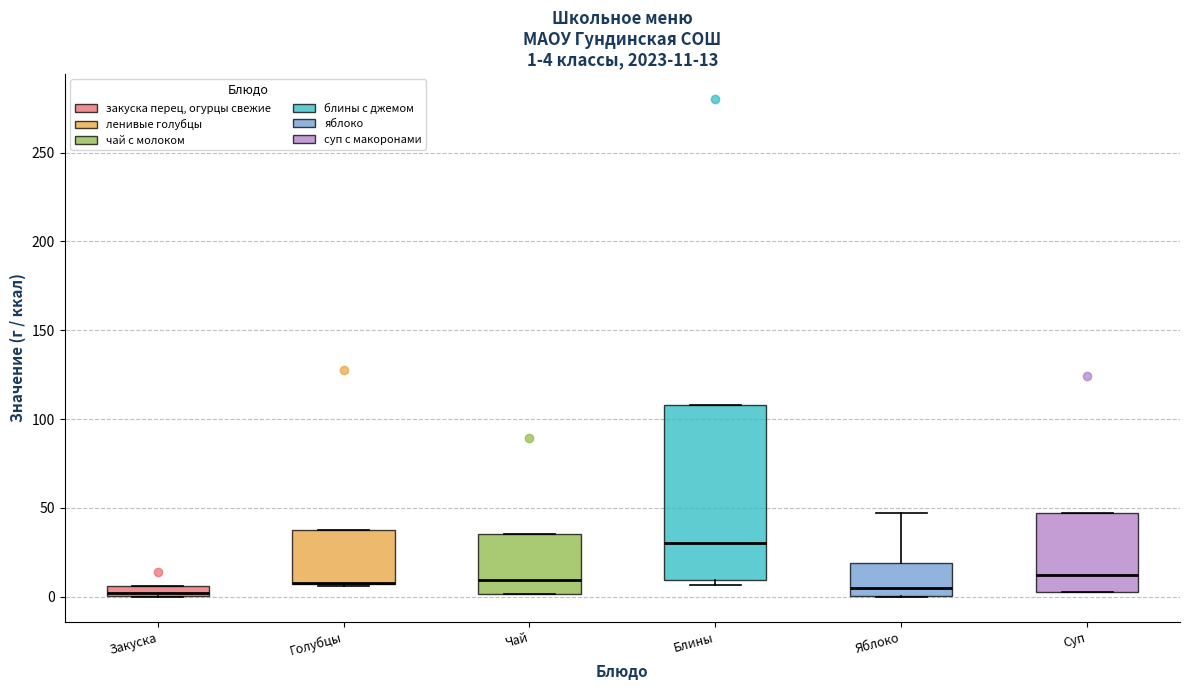

Which box is the tallest, from its lower edge to its upper edge?

Блины